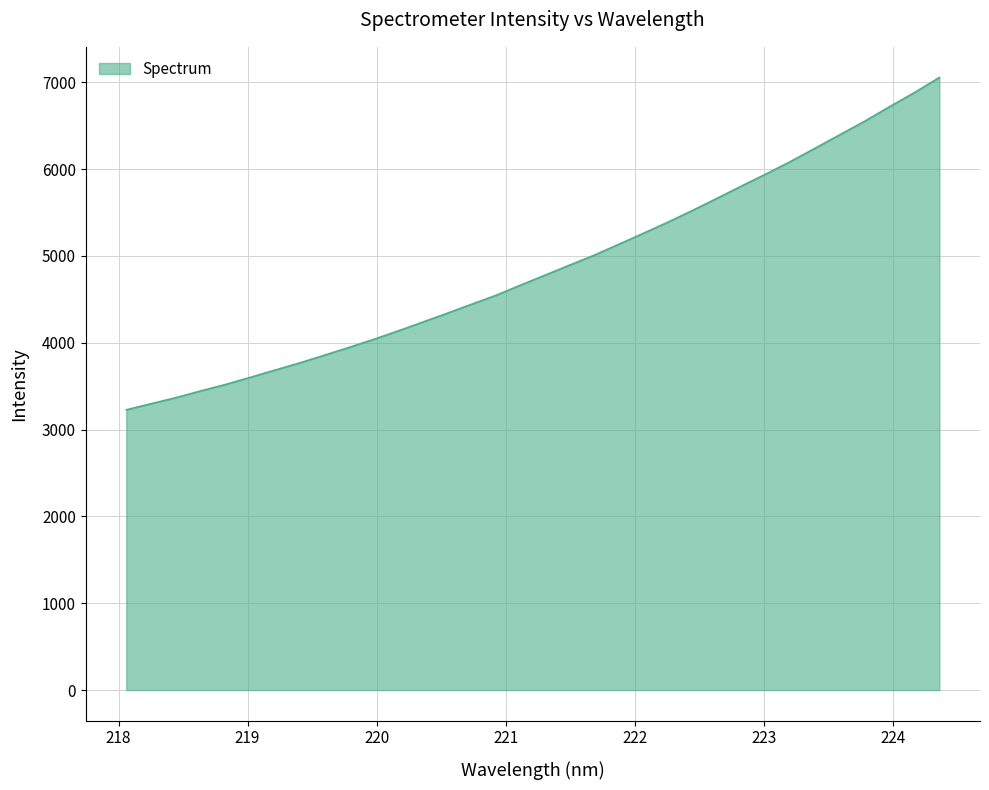

What is the smallest value displayed?

3227.2